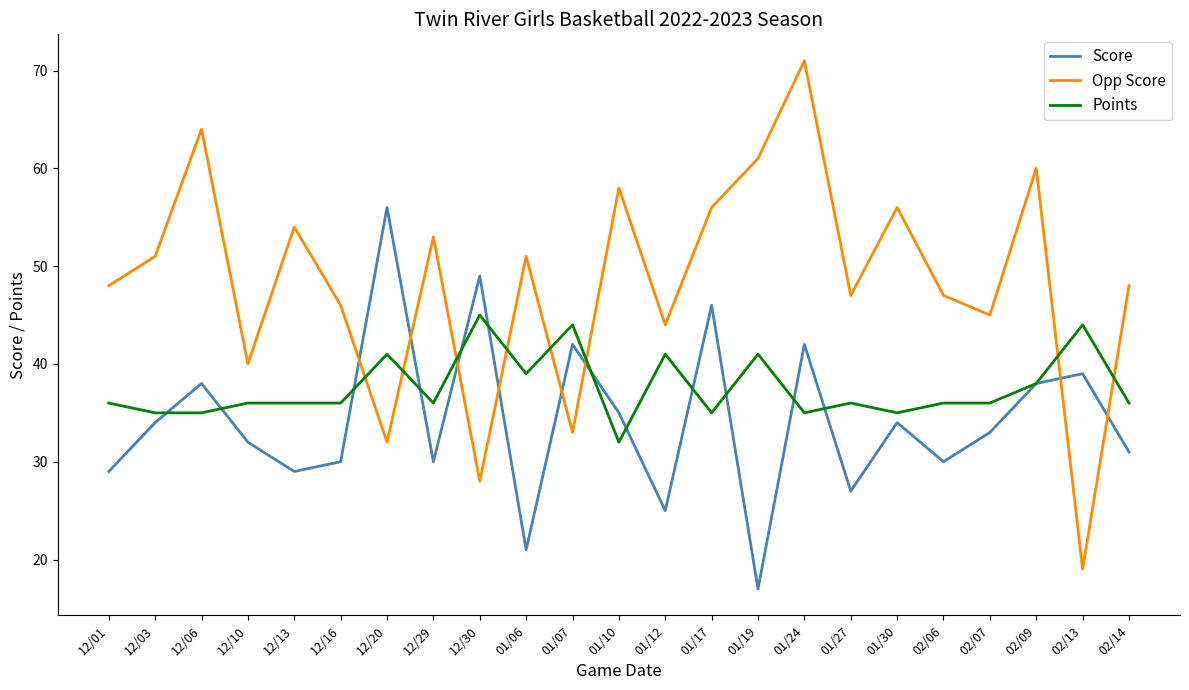

Is it true that Opp Score equals 73 at 01/12?

False